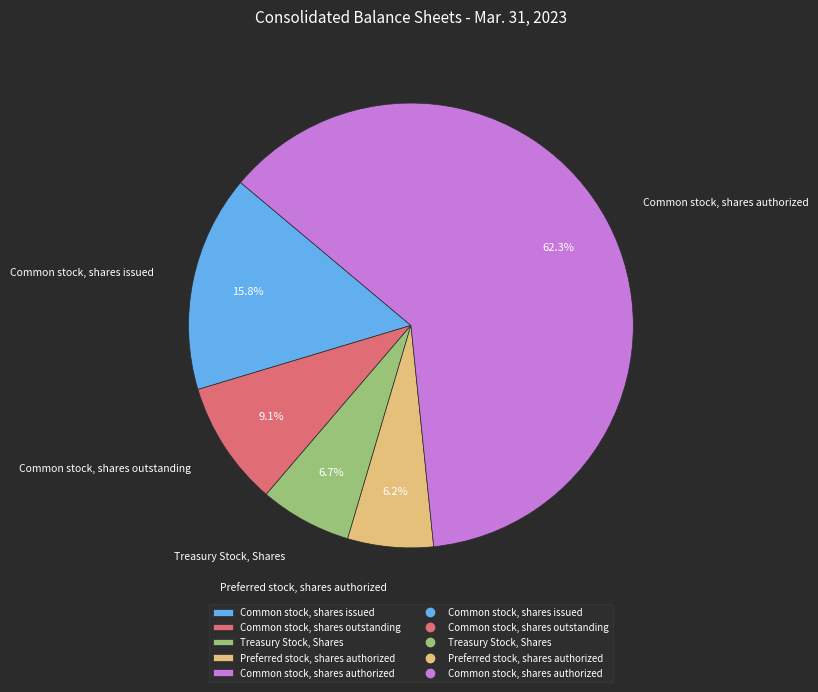

To the nearest percent, what is the difference between the Common stock, shares authorized and Treasury Stock, Shares slice percentages?

56%